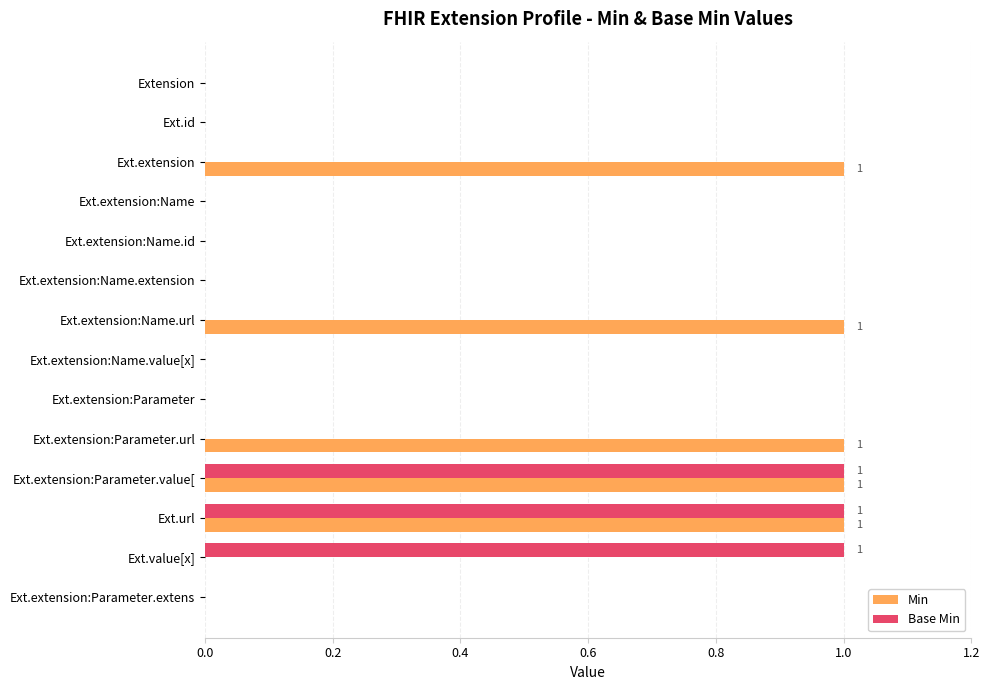

The Base Min series shows 1 at Ext.value[x]. True or false?

True